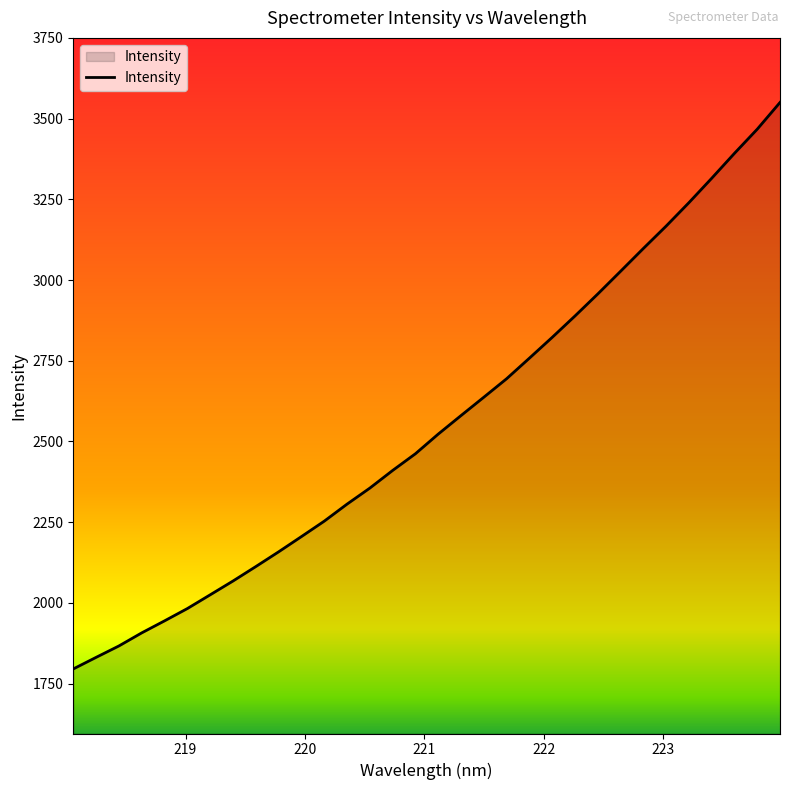

What is the maximum value shown in the chart?

3550.3